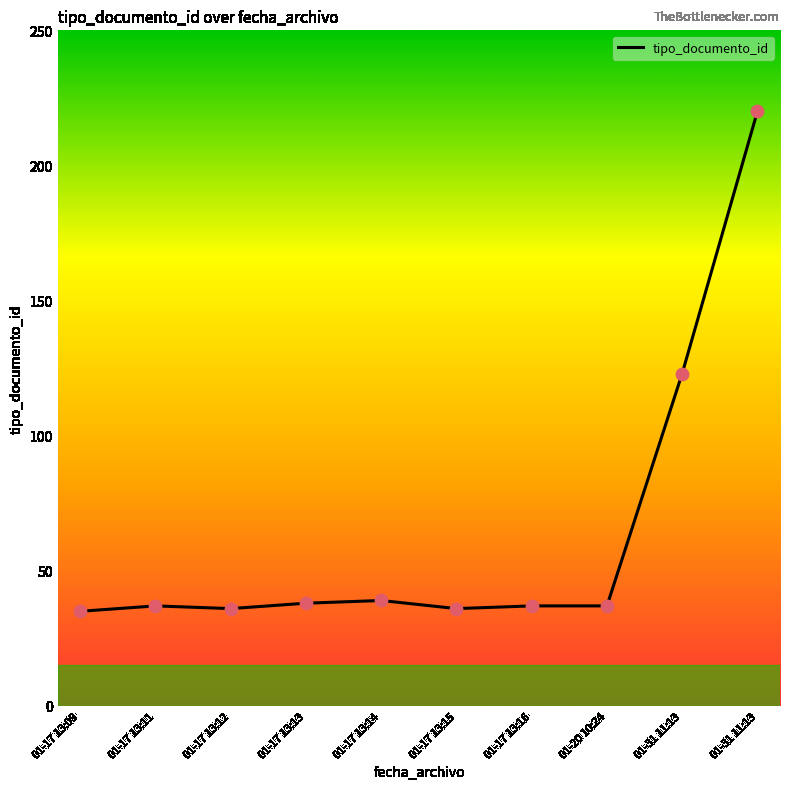

What is the change in value from 01-17 13:16 to 01-31 11:13?

+86